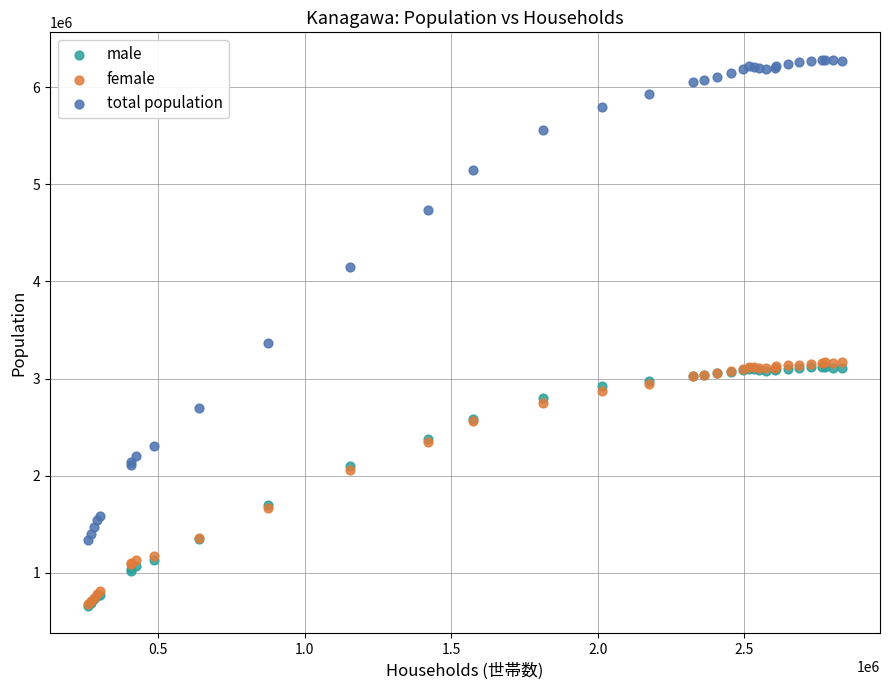

Which series contains the highest Y value?

total population